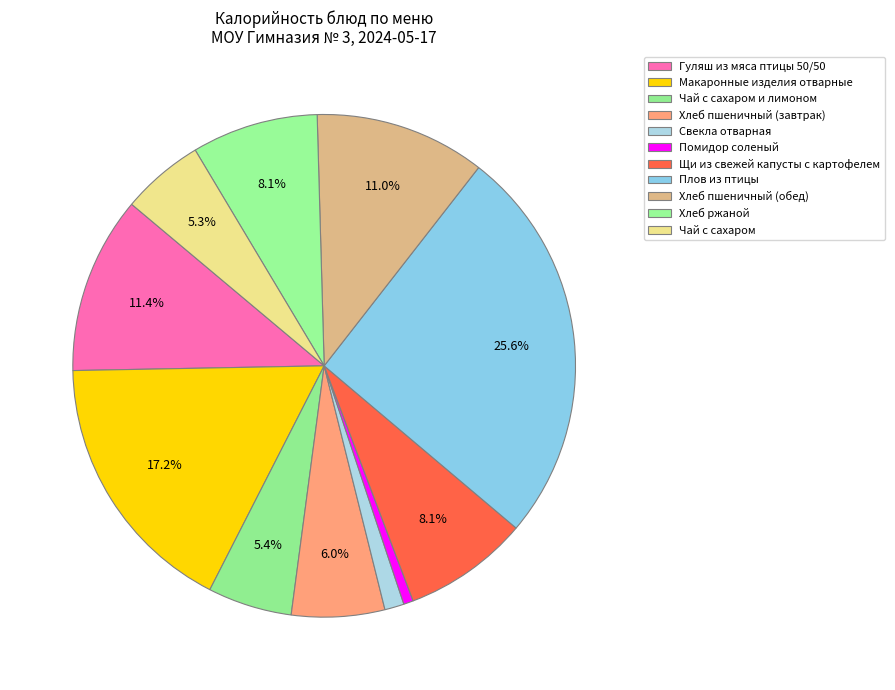

Count the number of slices in the pie.

11